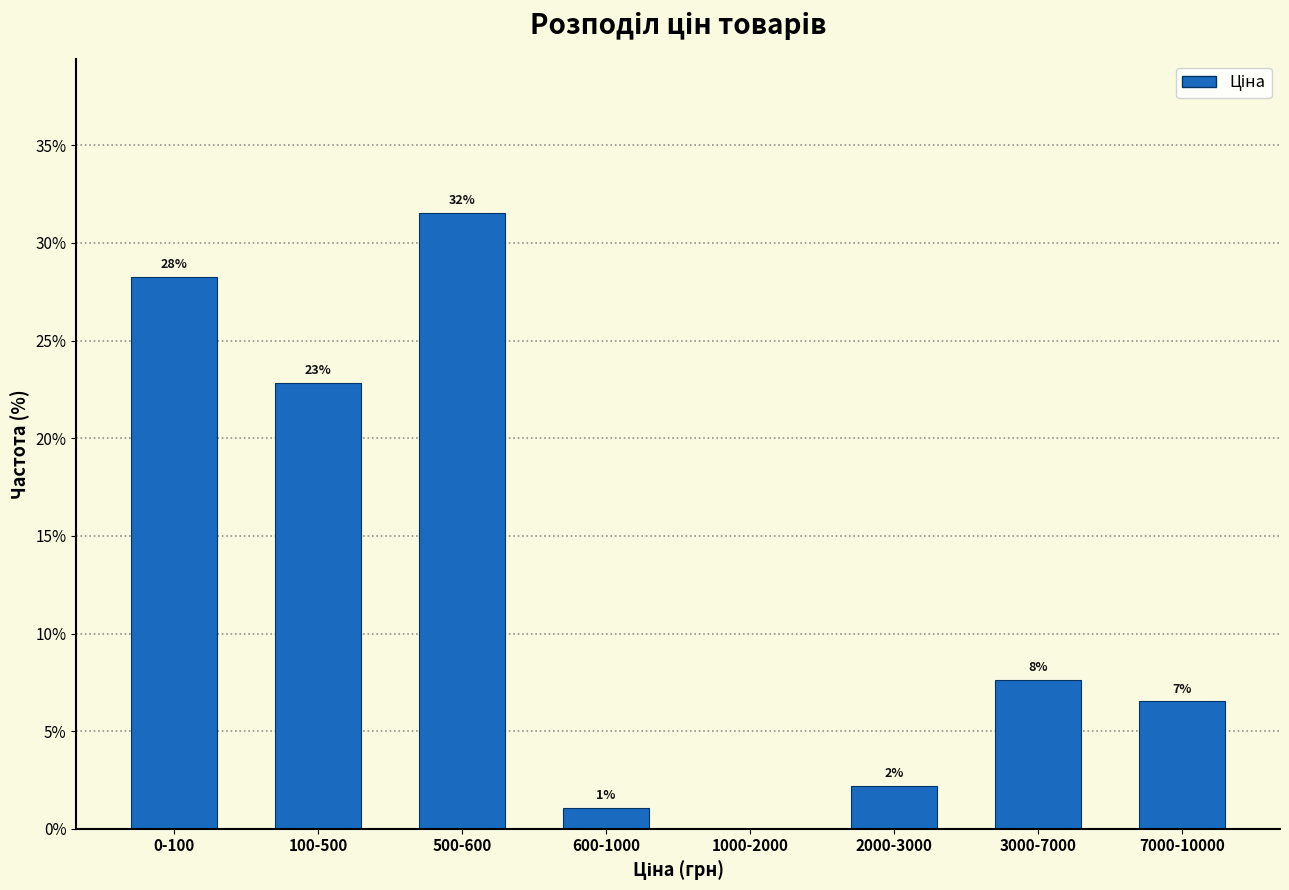

Are the bars horizontal?

No